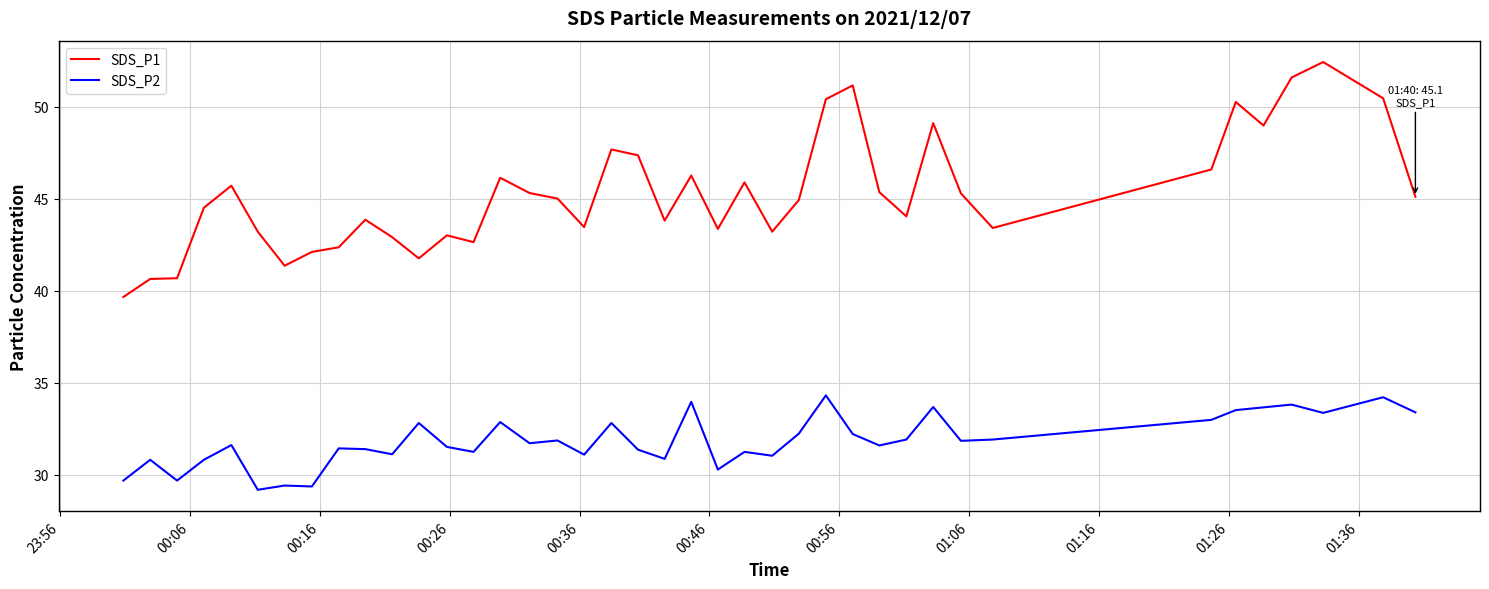

What is the average value of the SDS_P1 series?

45.3